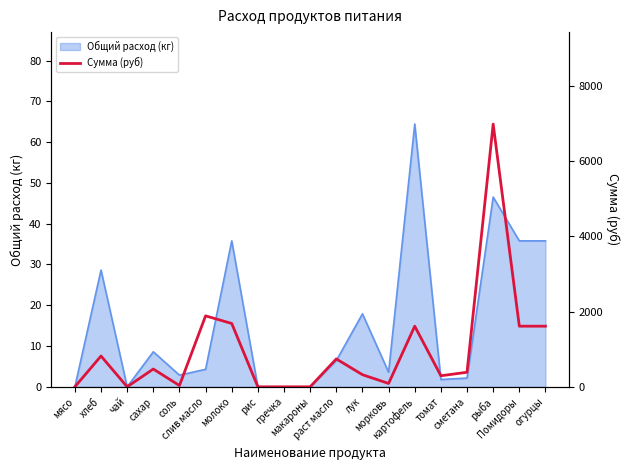

Reading left to right, list all the values displayed in this chart.

мясо=0.0	хлеб=818.2	чай=0.0	сахар=472.6	соль=34.4	слив масло=1885.5	молоко=1682.6	рис=0.0	гречка=0.0	макароны=0.0	раст масло=741.1	лук=322.2	морковь=89.5	картофель=1611.0	томат=294.1	сметана=386.6	рыба=6981.0	Помидоры=1611.0	огурцы=1611.0